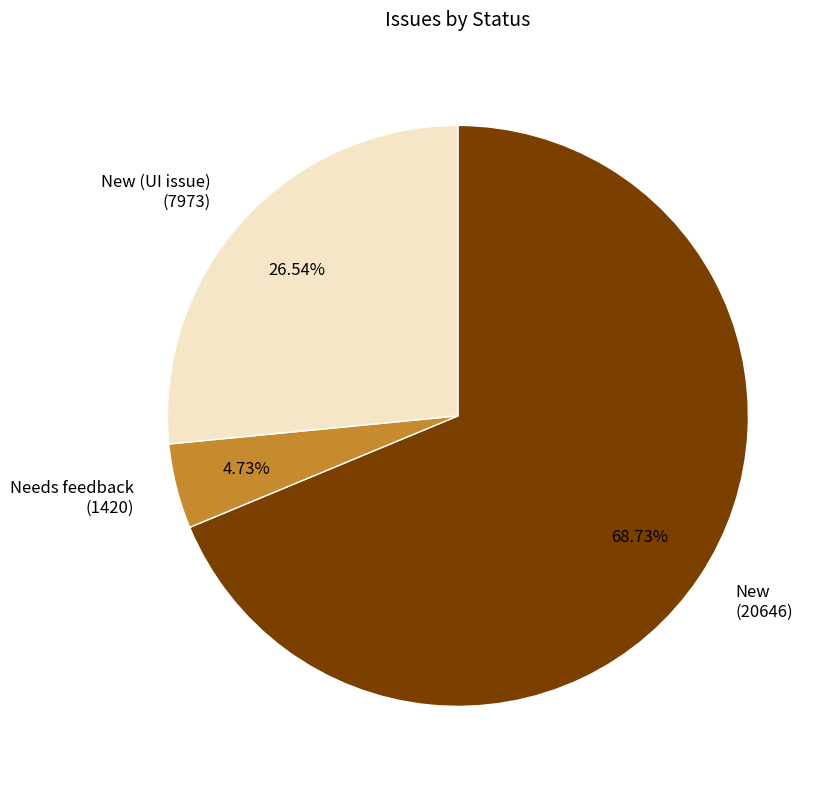

Does any single category account for the majority?

Yes